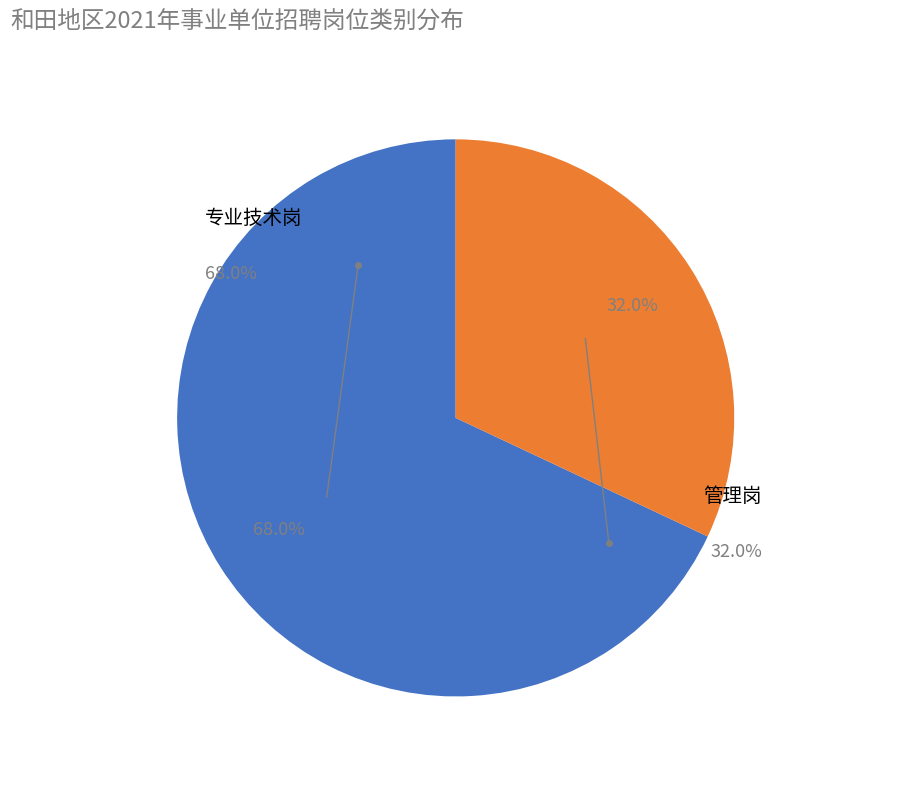

Which slice is the largest?

专业技术岗